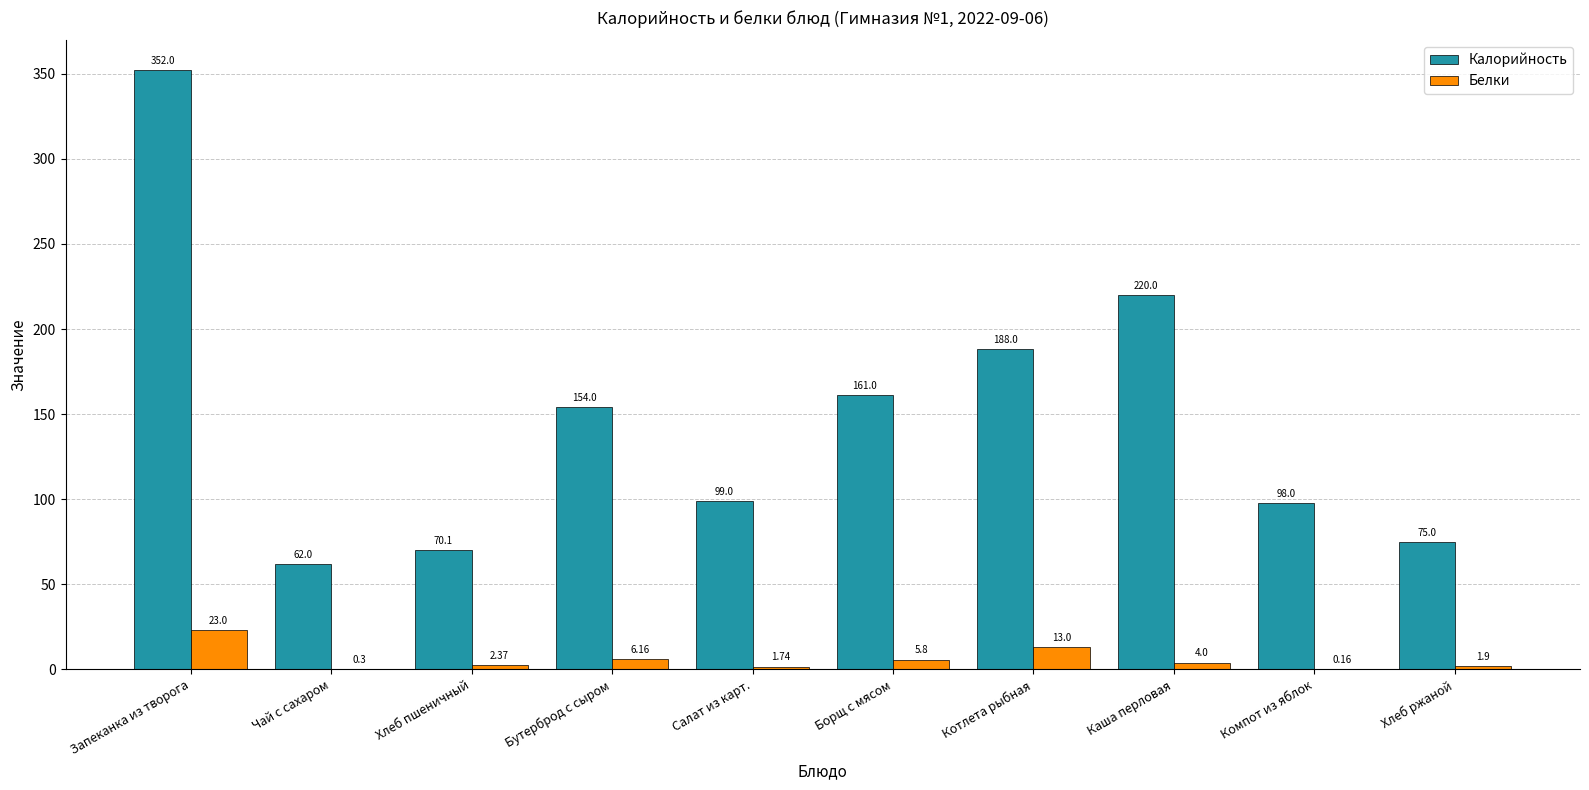

What are all the series names shown in the legend?

Калорийность, Белки